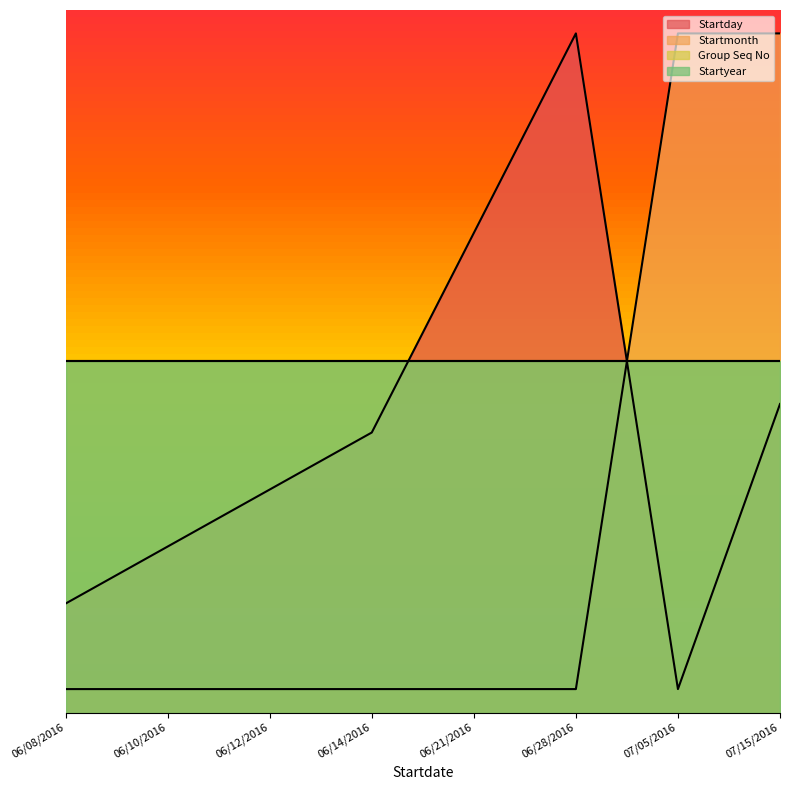

Which series has the largest total across all categories?

Startday